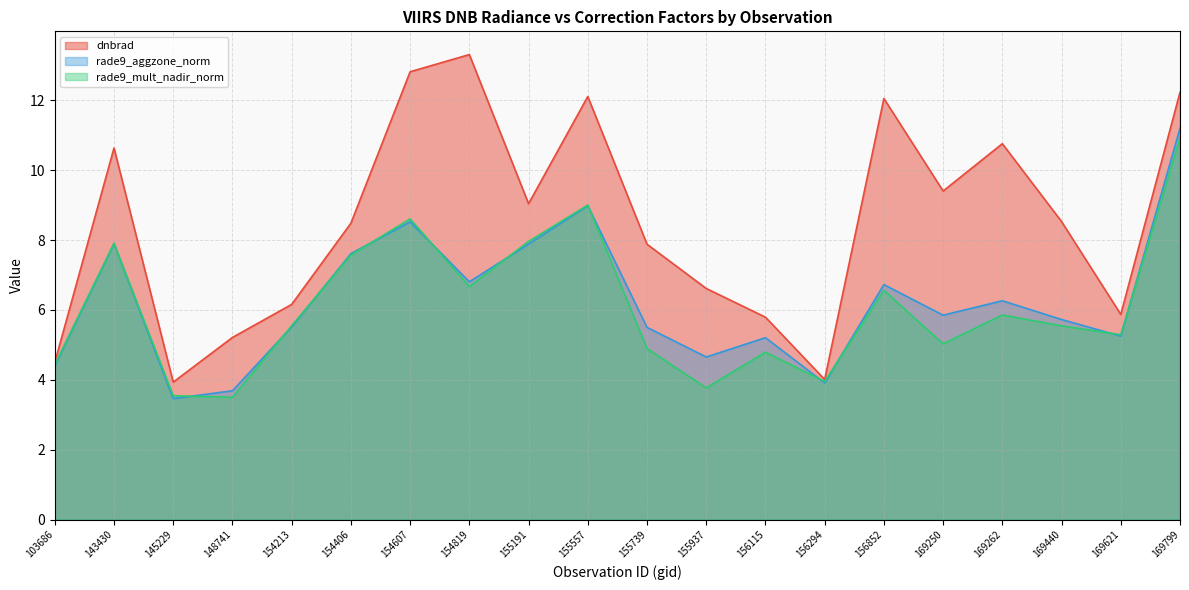

At which label does dnbrad reach its minimum?

145229